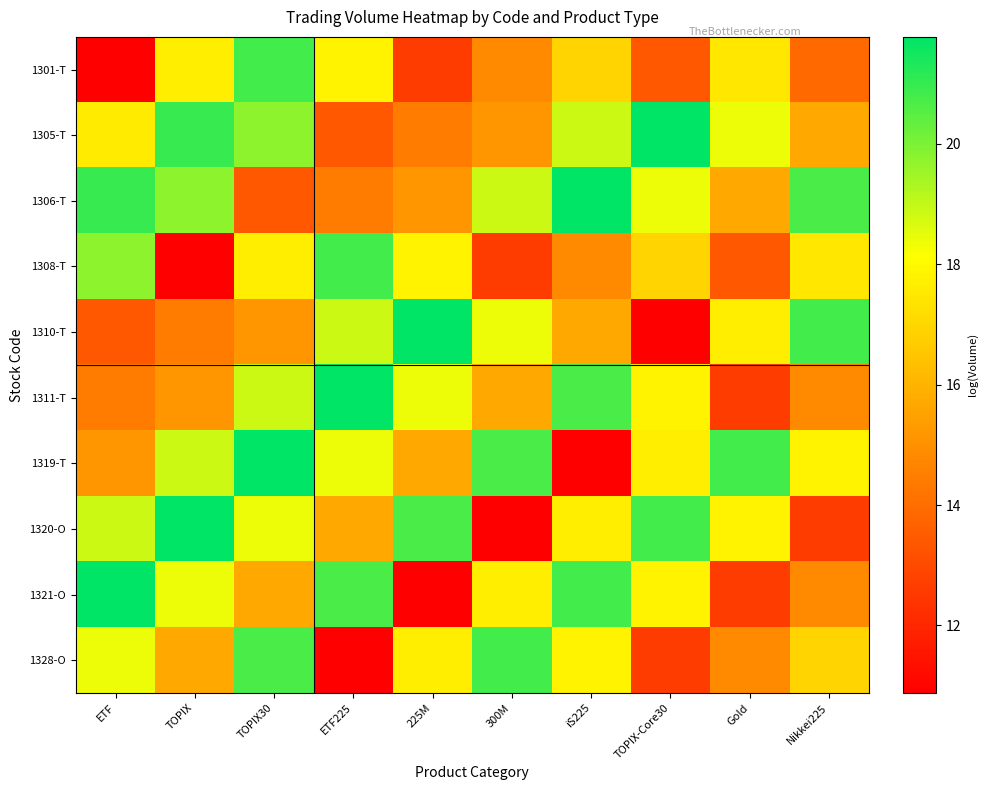

List the series in order of their peak value, lowest first.

1301-T, 1308-T, 1328-O, 1305-T, 1306-T, 1310-T, 1311-T, 1319-T, 1320-O, 1321-O